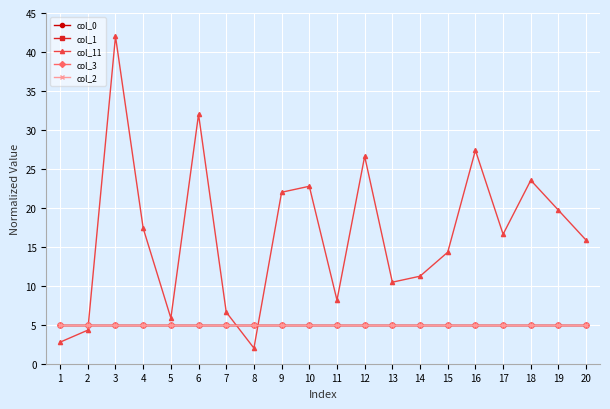

Which series has the widest spread of values?

col_11